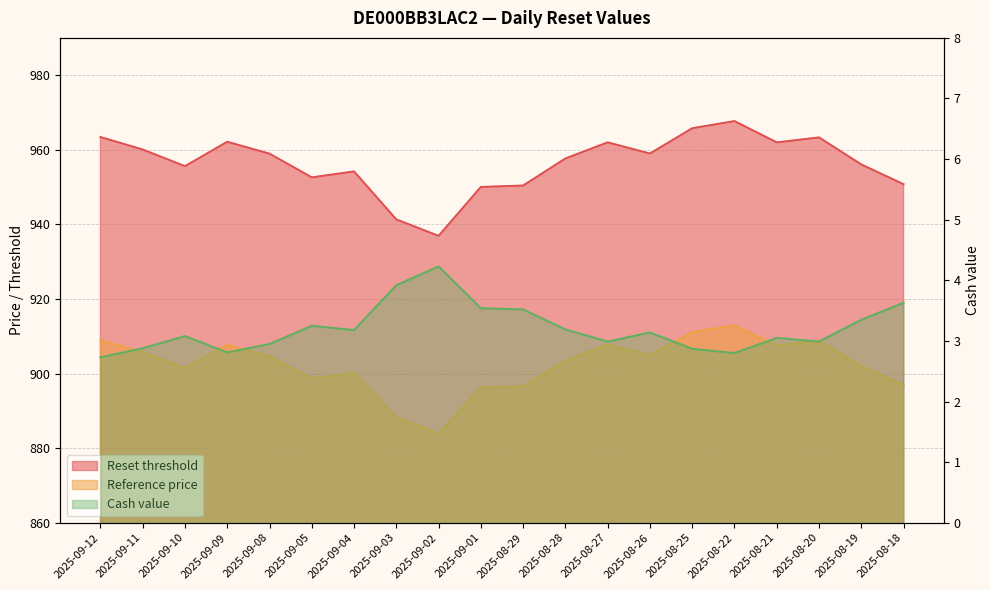

At which category does Reset threshold reach its first local valley?

2025-09-10